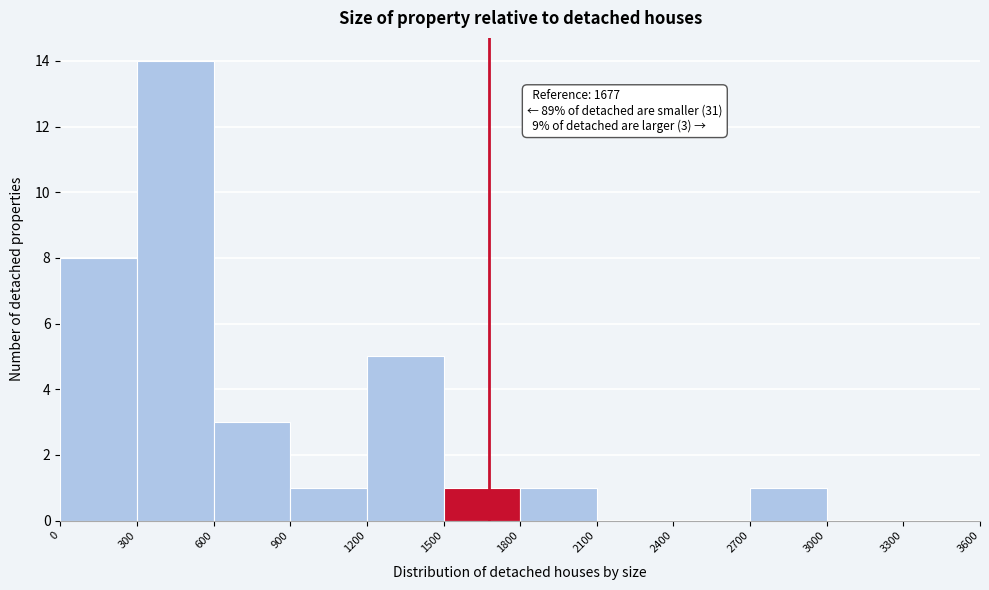

Over which range of the x-axis is the bar tallest?

300 to 600